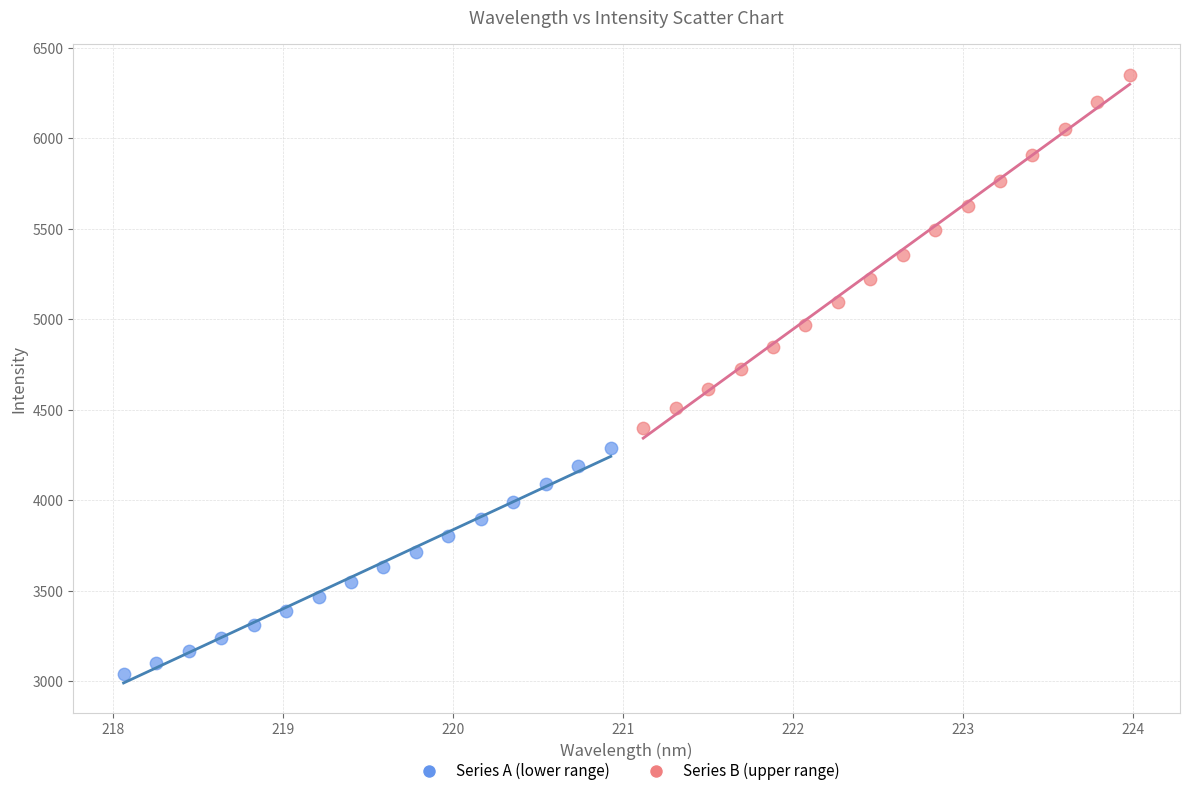

What are all the series names shown in the legend?

Series A (lower range), Series B (upper range)